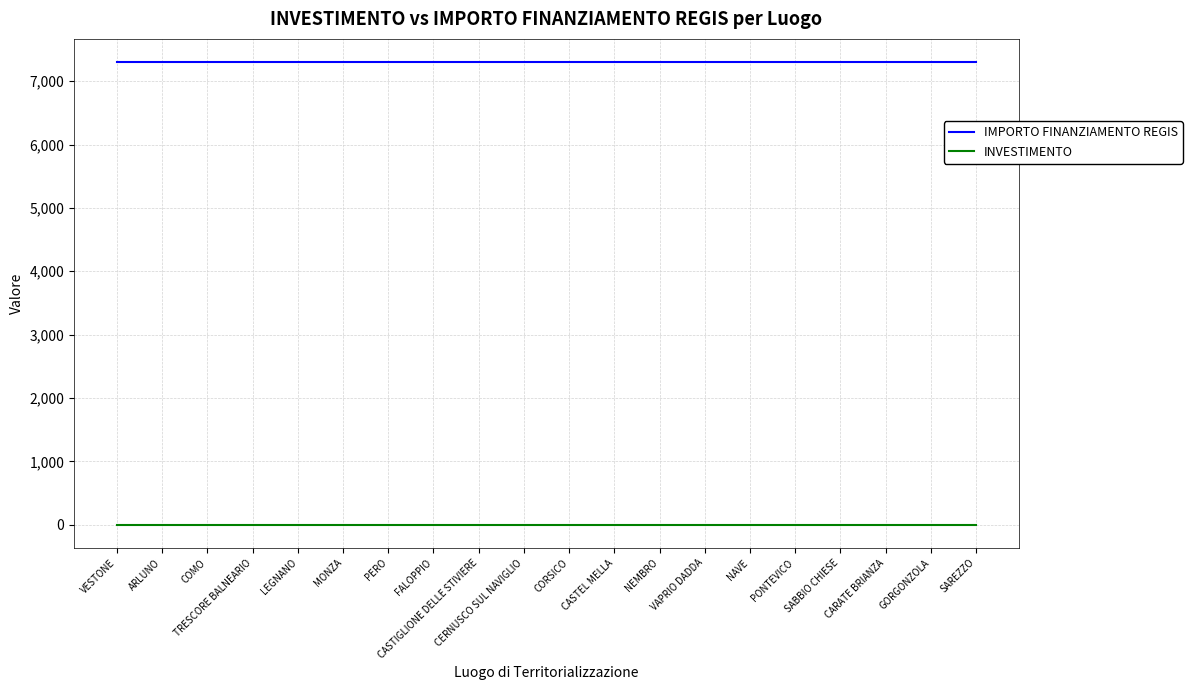

Reading right to left, transcribe all the data shown in this chart.

IMPORTO FINANZIAMENTO REGIS: SAREZZO=7301.0	GORGONZOLA=7301.0	CARATE BRIANZA=7301.0	SABBIO CHIESE=7301.0	PONTEVICO=7301.0	NAVE=7301.0	VAPRIO DADDA=7301.0	NEMBRO=7301.0	CASTEL MELLA=7301.0	CORSICO=7301.0	CERNUSCO SUL NAVIGLIO=7301.0	CASTIGLIONE DELLE STIVIERE=7301.0	FALOPPIO=7301.0	PERO=7301.0	MONZA=7301.0	LEGNANO=7301.0	TRESCORE BALNEARIO=7301.0	COMO=7301.0	ARLUNO=7301.0	VESTONE=7301.0
INVESTIMENTO: SAREZZO=1.4	GORGONZOLA=1.4	CARATE BRIANZA=1.4	SABBIO CHIESE=1.4	PONTEVICO=1.4	NAVE=1.4	VAPRIO DADDA=1.4	NEMBRO=1.4	CASTEL MELLA=1.4	CORSICO=1.4	CERNUSCO SUL NAVIGLIO=1.4	CASTIGLIONE DELLE STIVIERE=1.4	FALOPPIO=1.4	PERO=1.4	MONZA=1.4	LEGNANO=1.4	TRESCORE BALNEARIO=1.4	COMO=1.4	ARLUNO=1.4	VESTONE=1.4